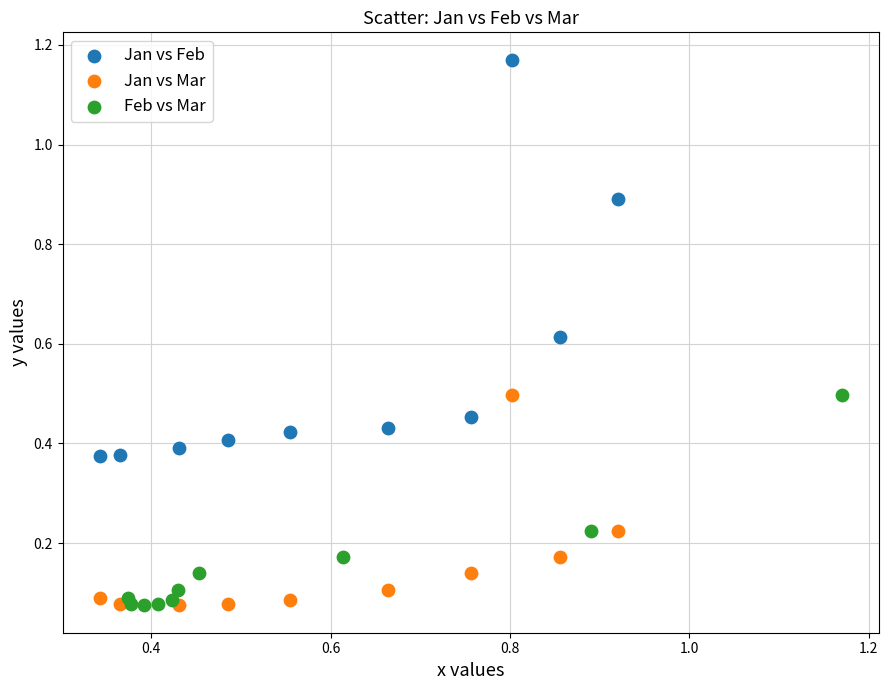

Which series contains the highest Y value?

Jan vs Feb